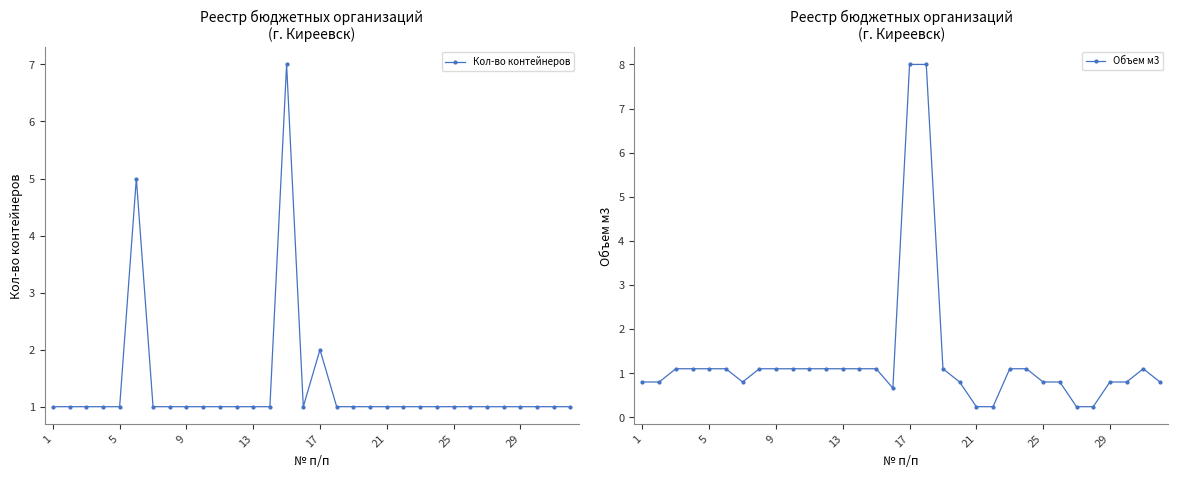

True or false: Кол-во контейнеров has more than 2 interior local peaks.

True